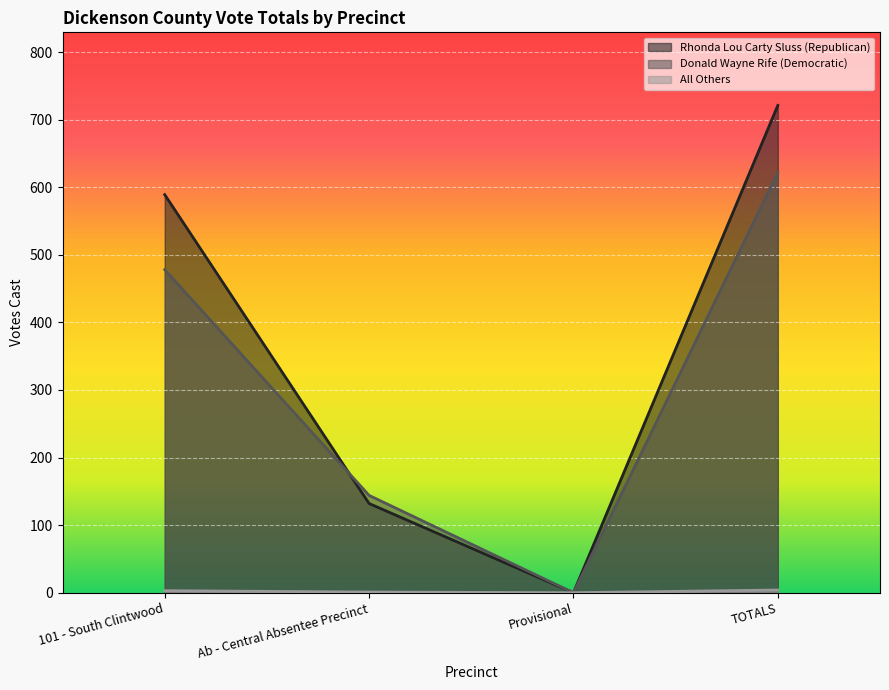

At which label is Rhonda Lou Carty Sluss (Republican) closest to 360?

Ab - Central Absentee Precinct